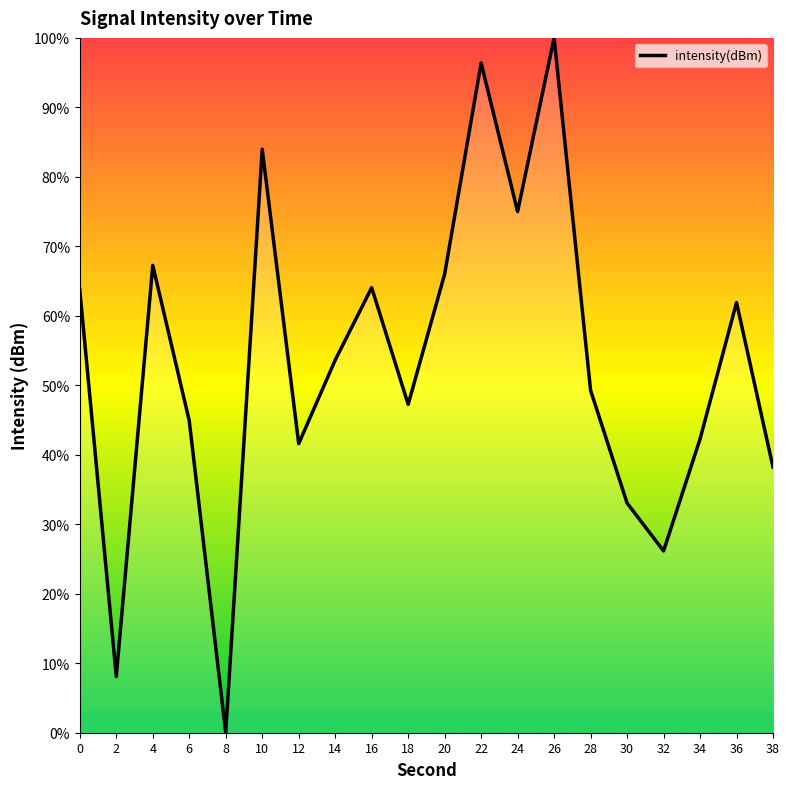

What is the change in value from 6 to 30?

-11.8